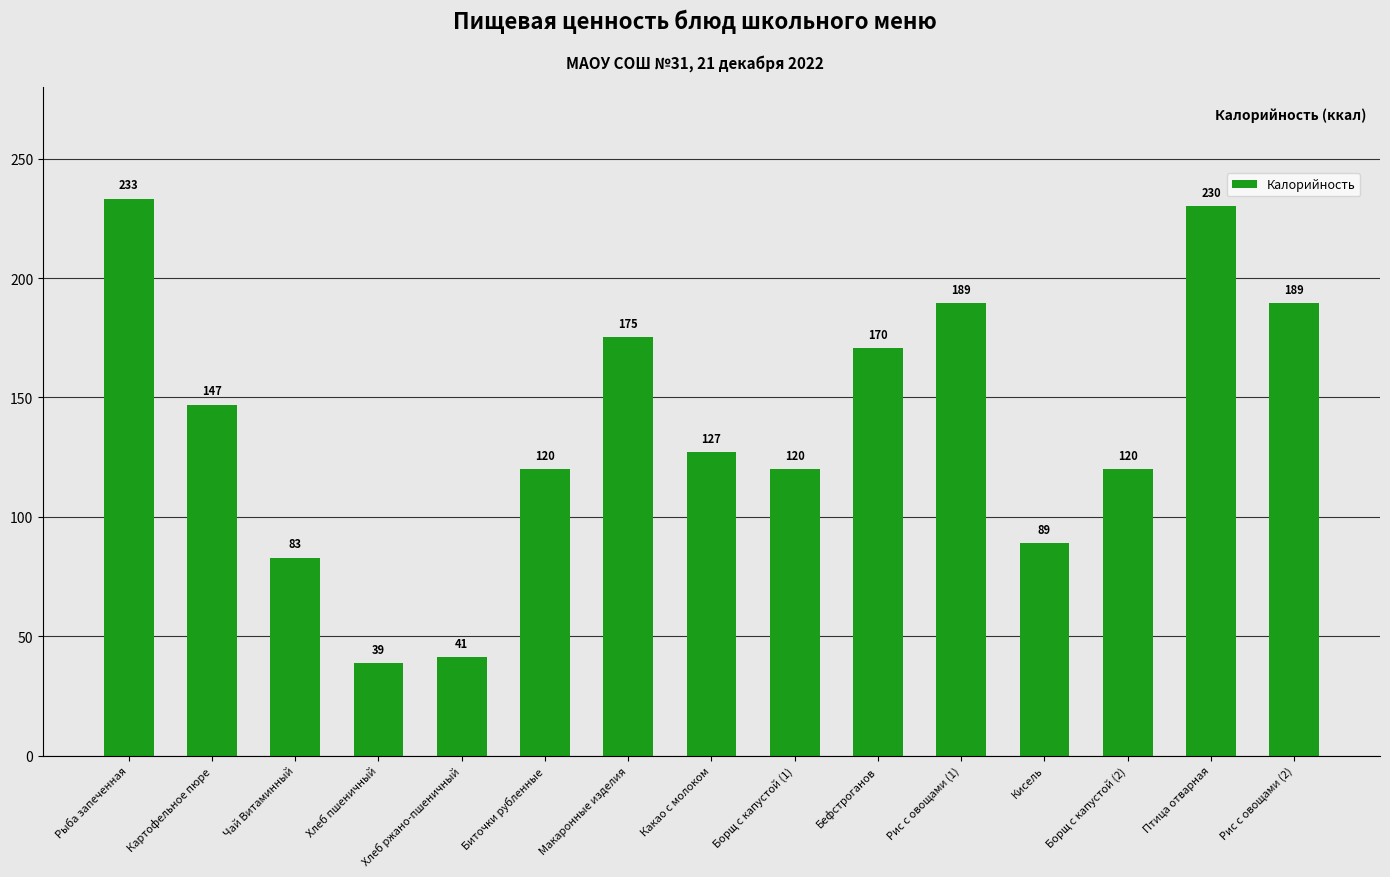

At which label is the value closest to 136?

Какао с молоком